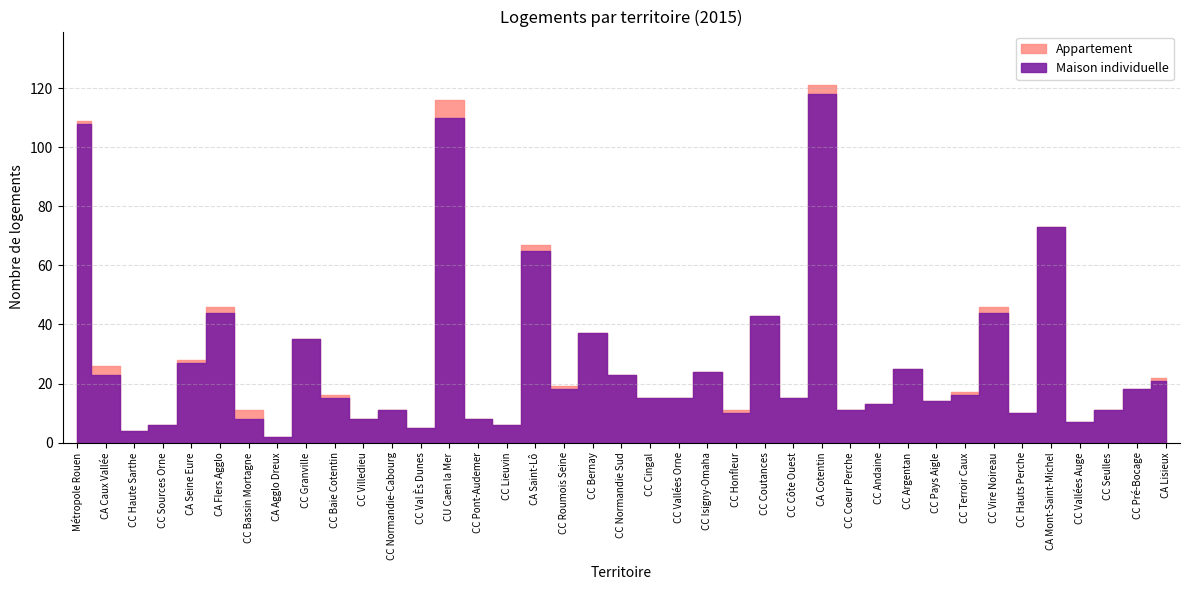

The Maison individuelle series shows 8 at CC Cingal. True or false?

False